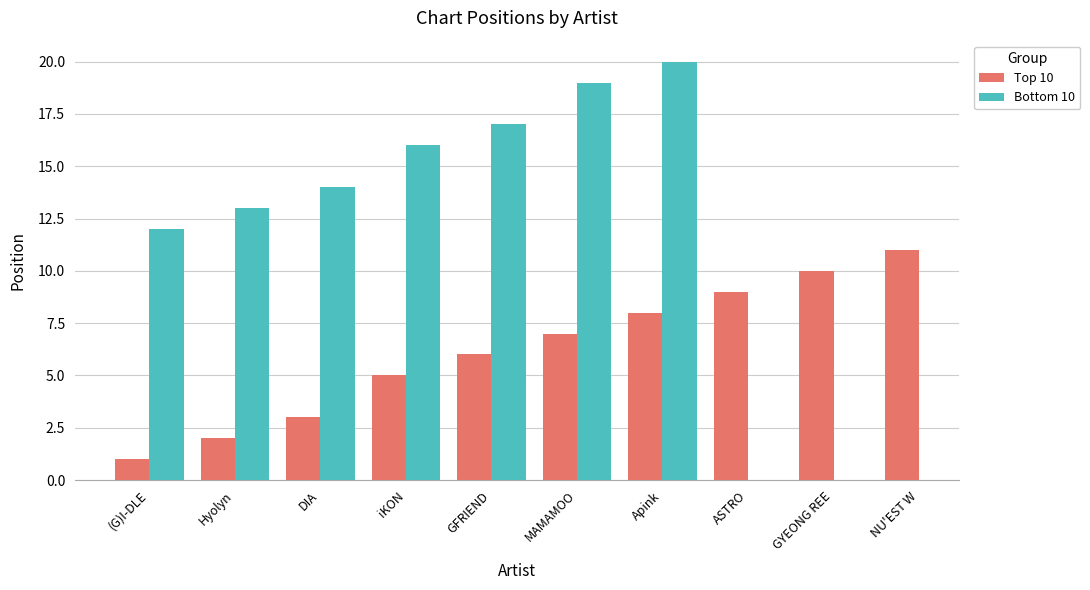

Is it true that Top 10 equals 3 at Hyolyn?

False